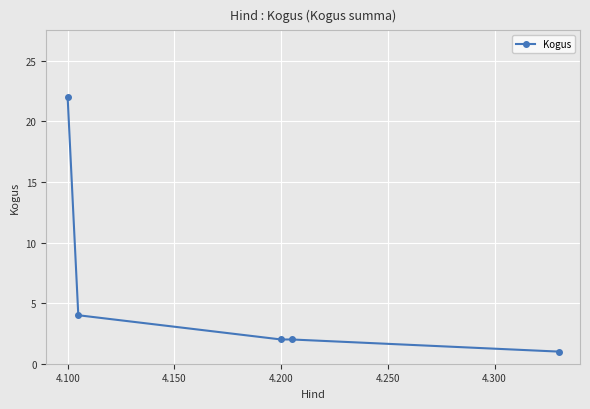

Does the chart have visible grid lines?

Yes